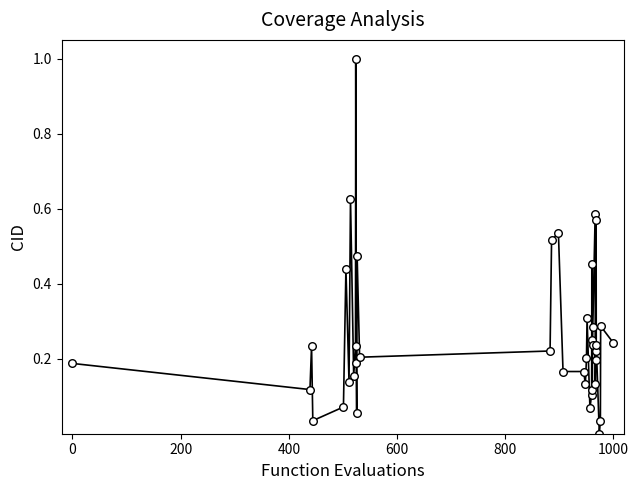

How many lines are shown in the chart?

1